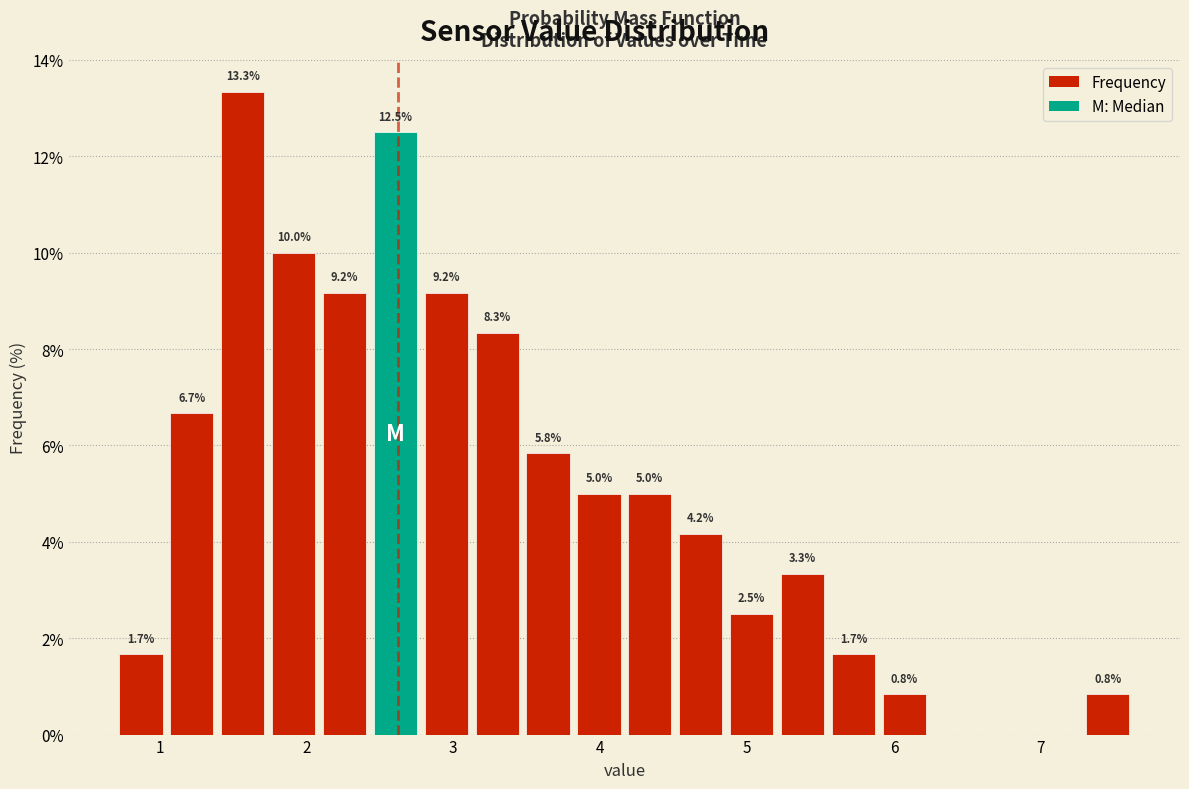

Read against the x-axis, roughly where is the centre of the tallest bar?

1.6